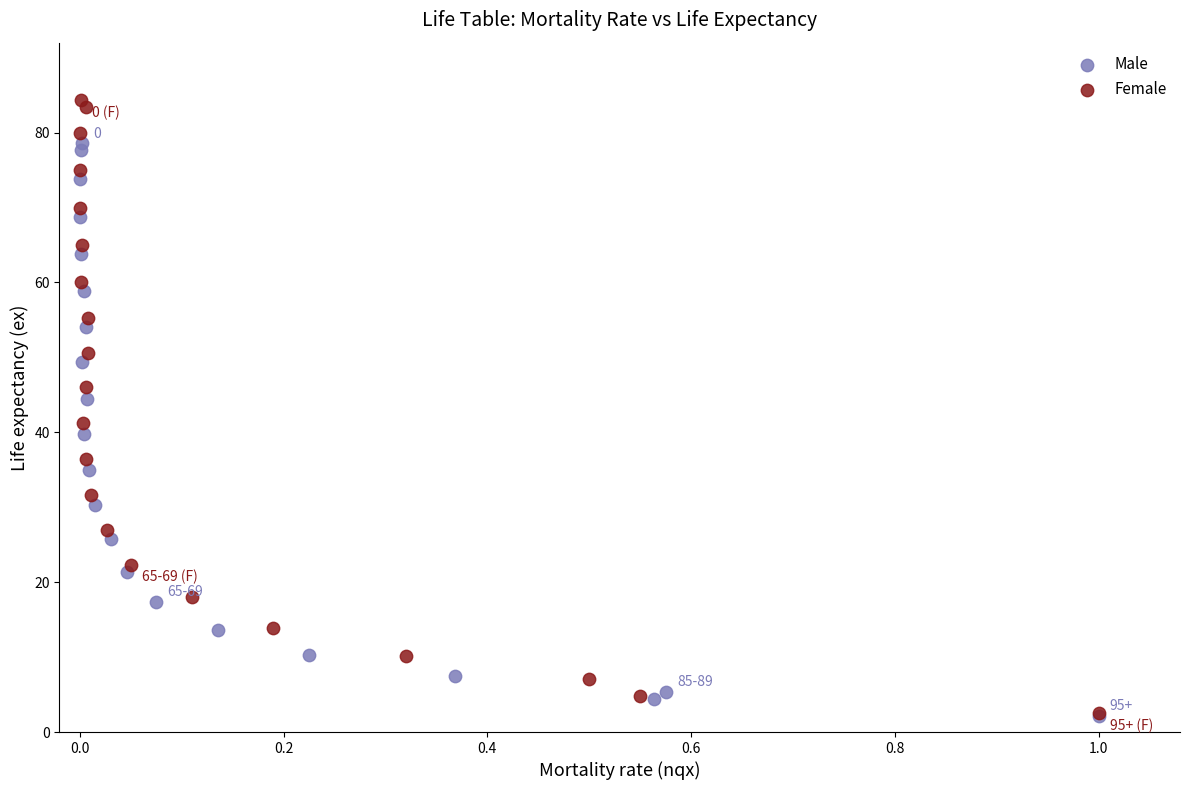

What are all the series names shown in the legend?

Male, Female